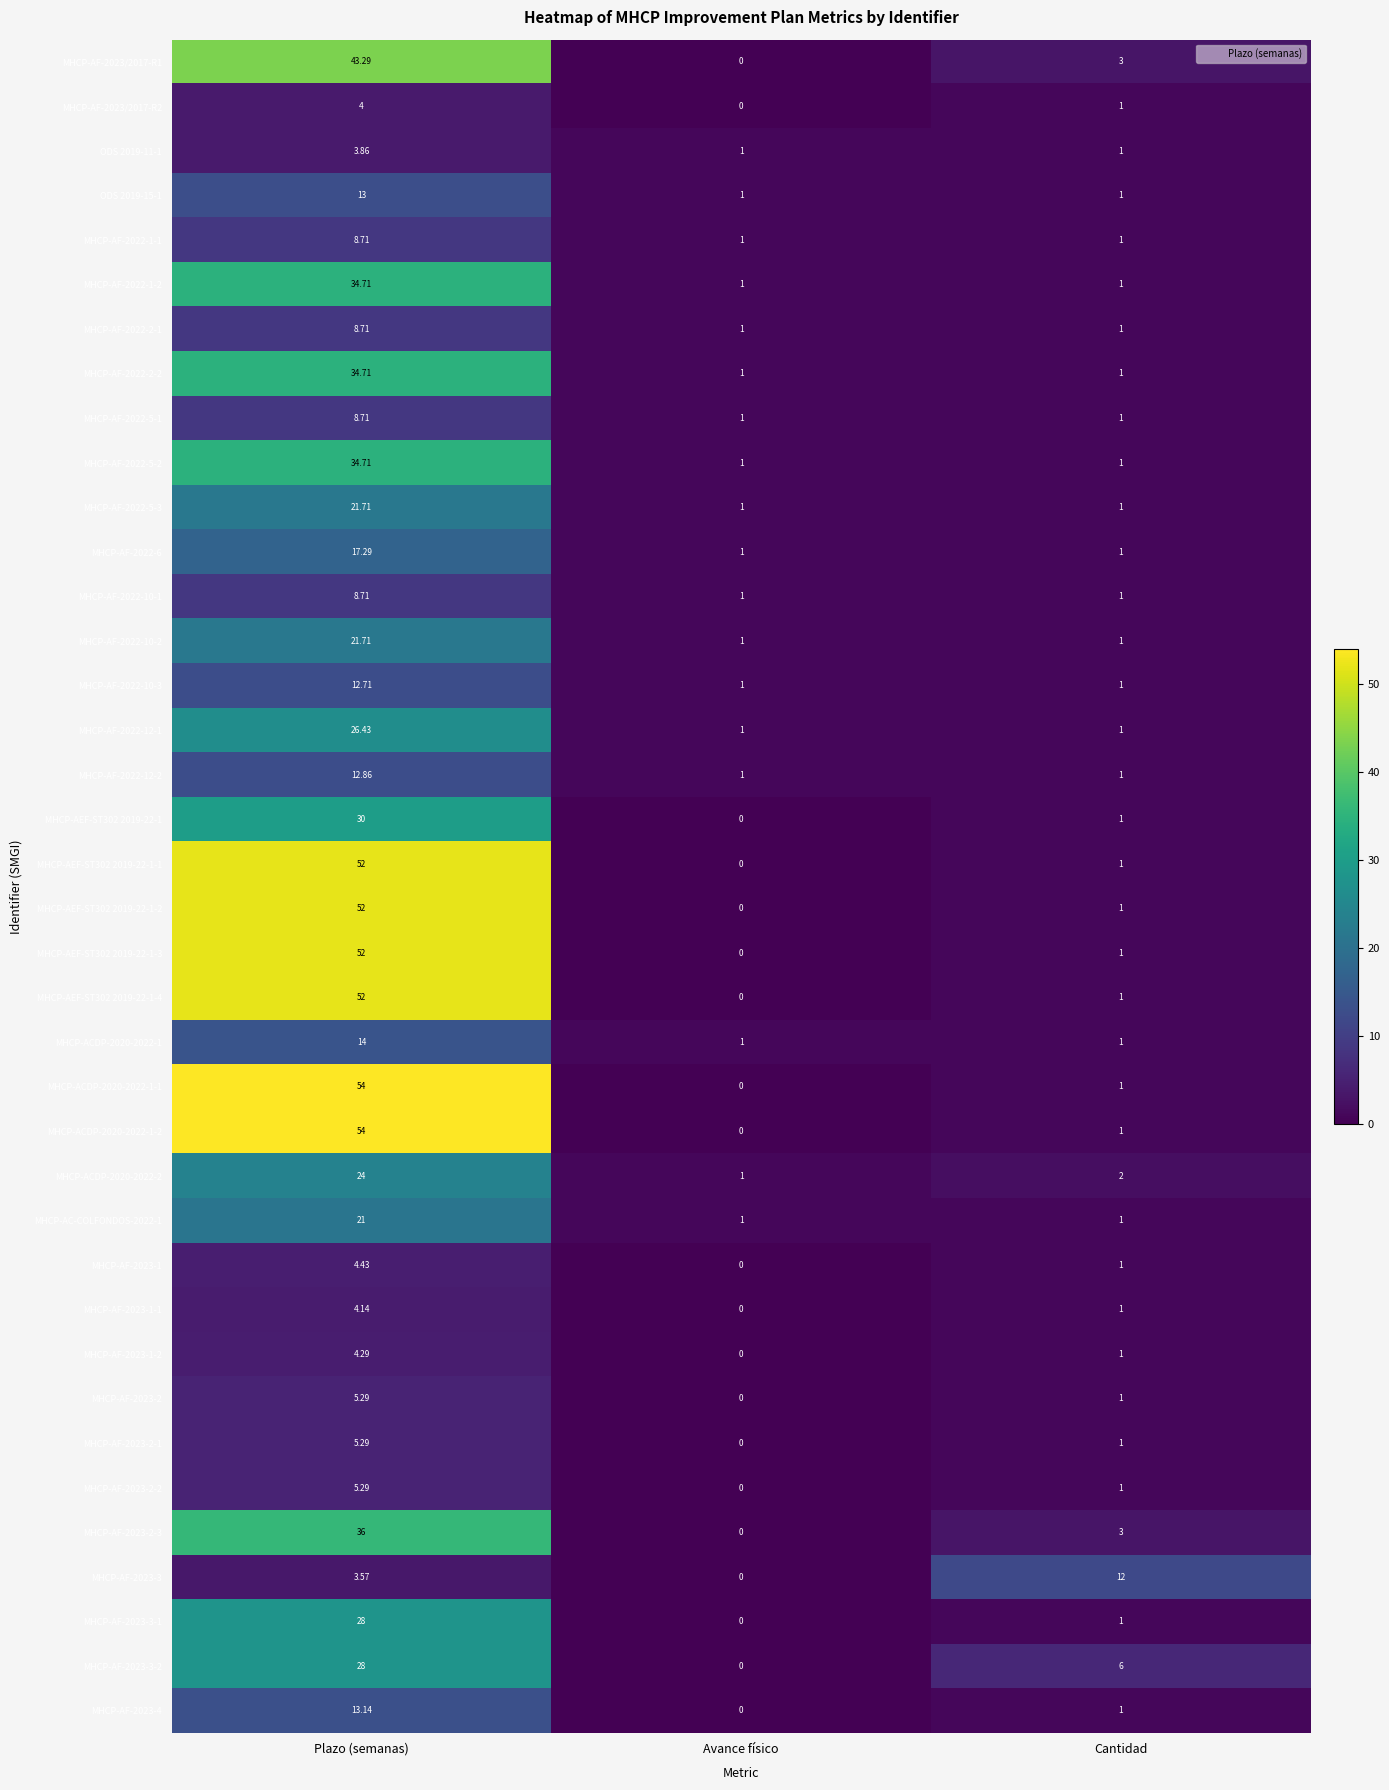

Where does the MHCP-AF-2023-3 series first go above 3?

Plazo (semanas)